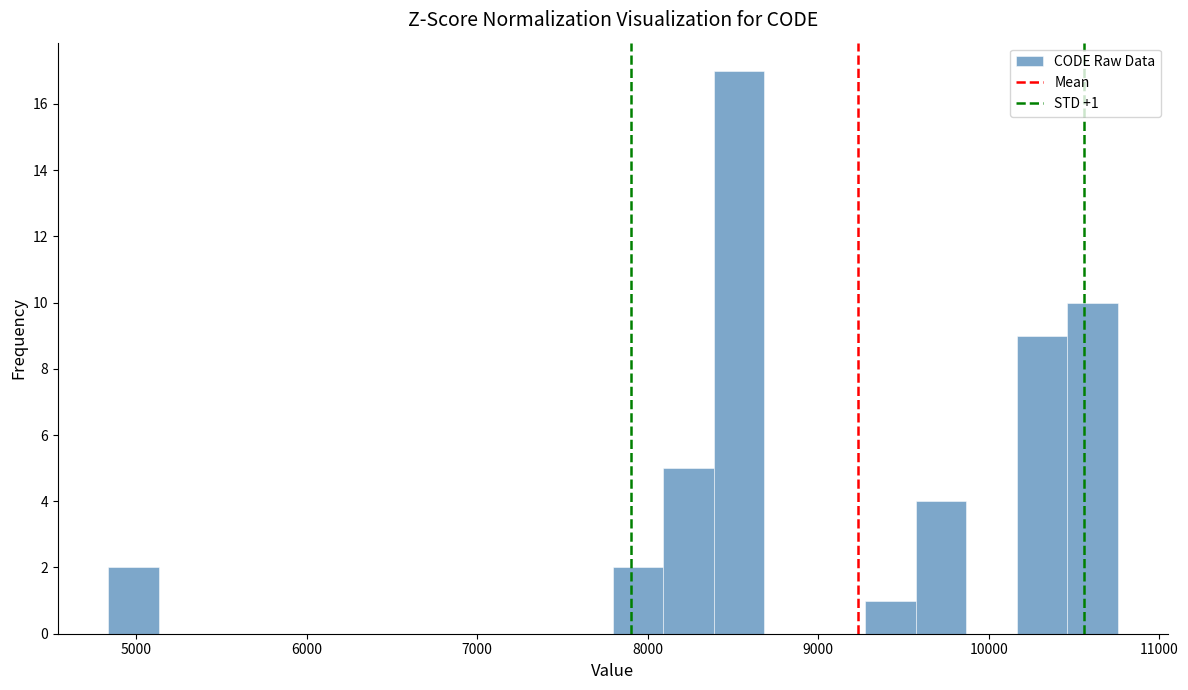

Around what value on the x-axis is the tallest bar? Give the approximate position of its centre, as read against the axis.

8500